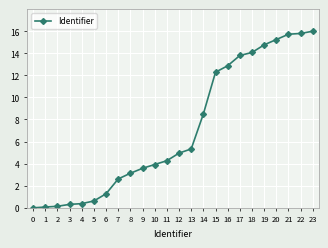

Is this an area chart (filled region under the line)?

No